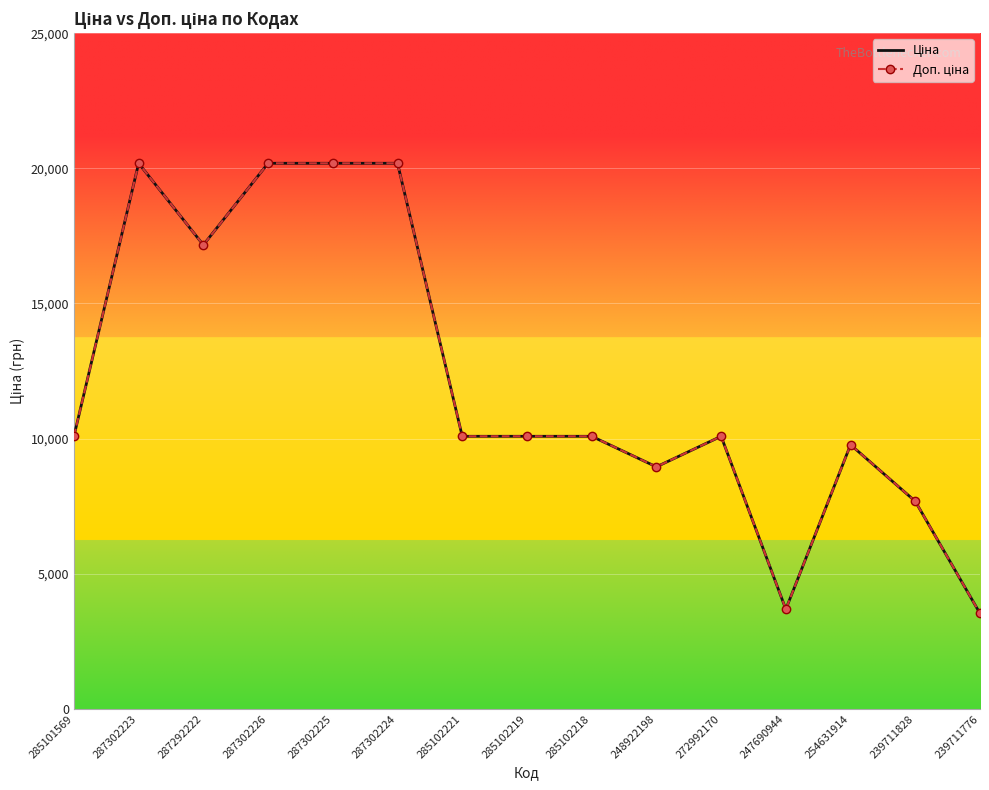

What is the smallest value displayed?

3533.0